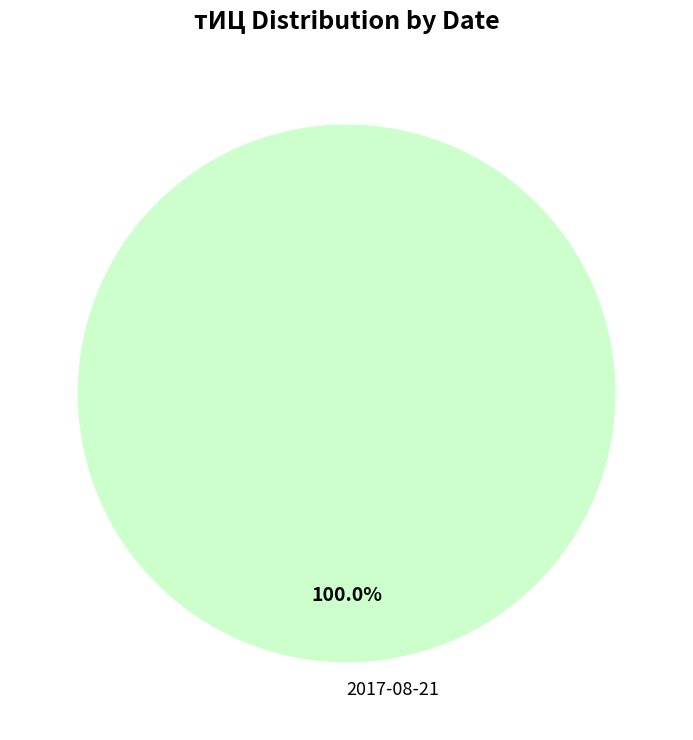

Is there any slice that represents more than half of the pie?

Yes